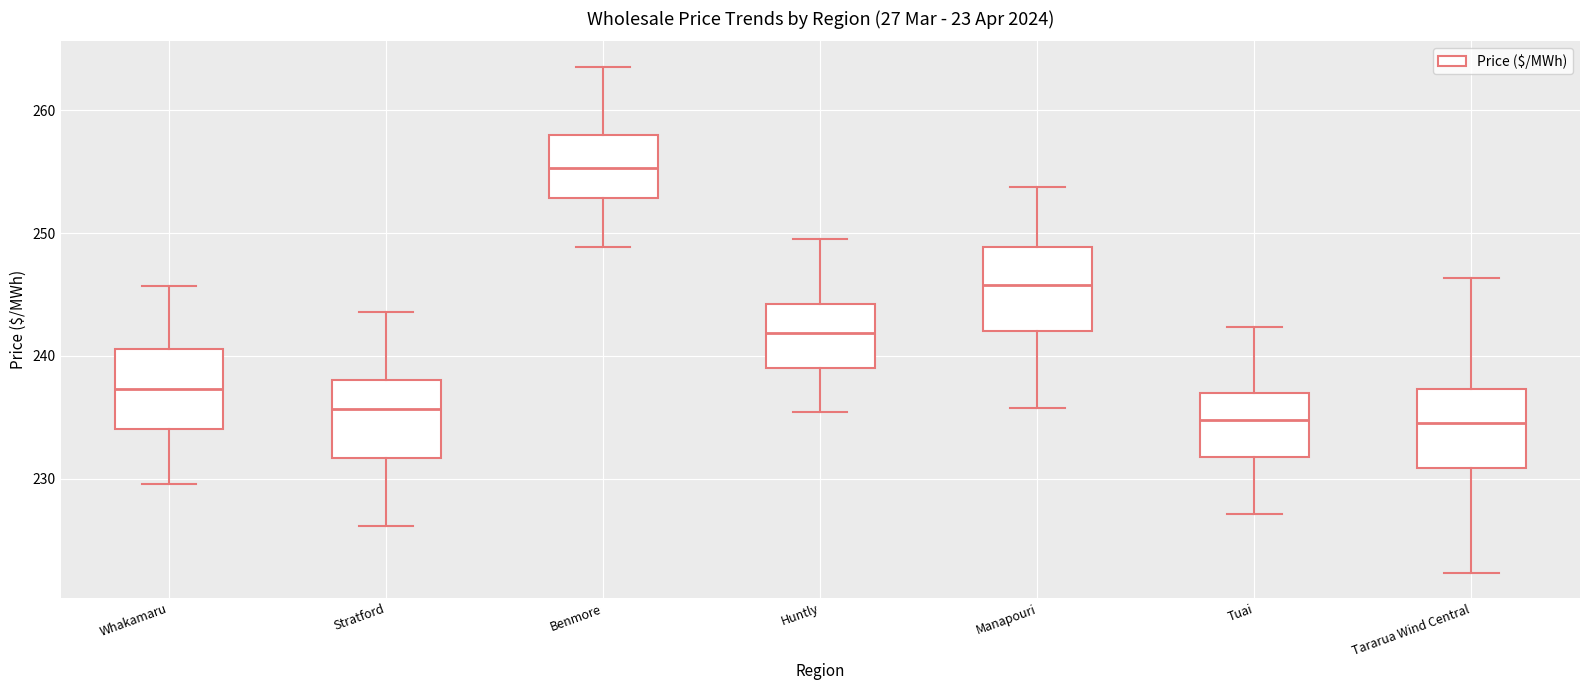

Reading left to right, transcribe this box plot: for each box, give where its median line is, the range the box spans, and where its two whiskers end, as read against the y-axis. The values are not printed on the chart, so give them approximately, as read against the axis.

Whakamaru: median 237, box 234 to 241, whiskers 230 to 246
Stratford: median 236, box 232 to 238, whiskers 226 to 244
Benmore: median 255, box 253 to 258, whiskers 249 to 264
Huntly: median 242, box 239 to 244, whiskers 235 to 250
Manapouri: median 246, box 242 to 249, whiskers 236 to 254
Tuai: median 235, box 232 to 237, whiskers 227 to 242
Tararua Wind Central: median 235, box 231 to 237, whiskers 222 to 246